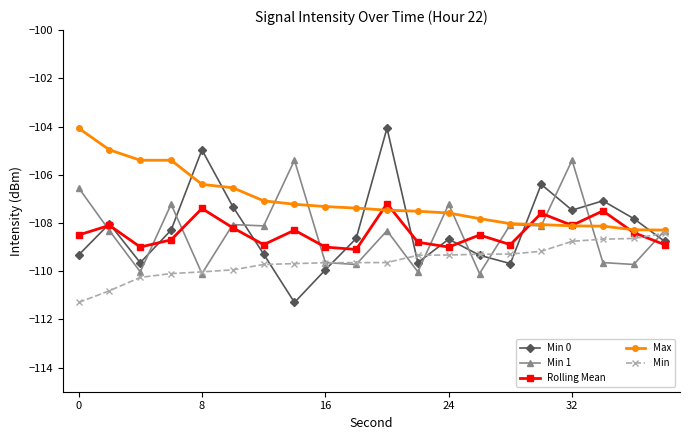

What is the value of the Rolling Mean point at the 5th from the left?

-107.4